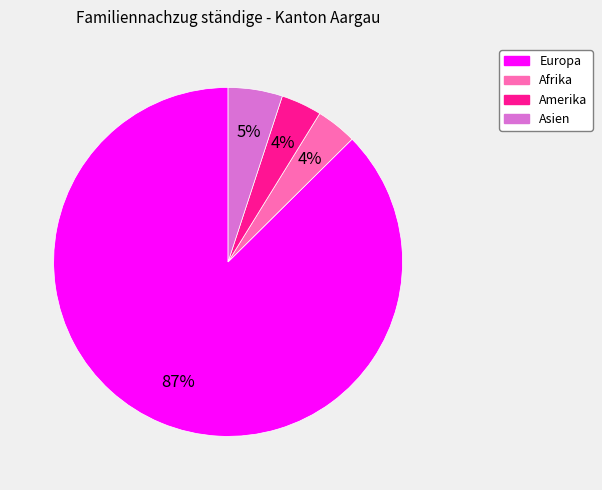

To the nearest percent, what is the combined percentage of Europa and Amerika?

91%